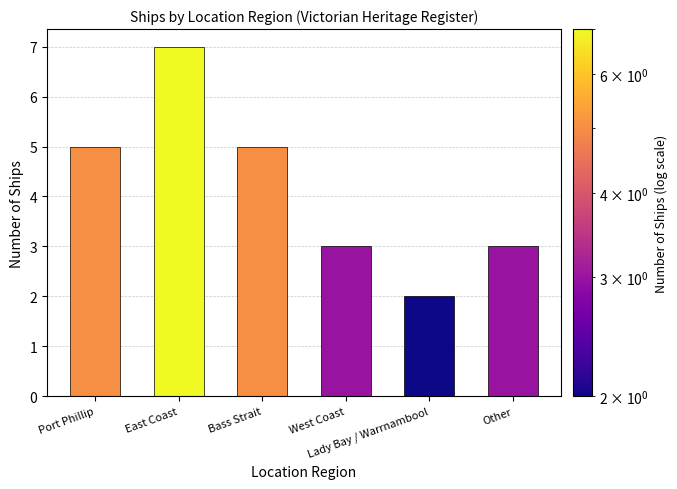

Reading left to right, list all the values displayed in this chart.

Port Phillip=5	East Coast=7	Bass Strait=5	West Coast=3	Lady Bay / Warrnambool=2	Other=3